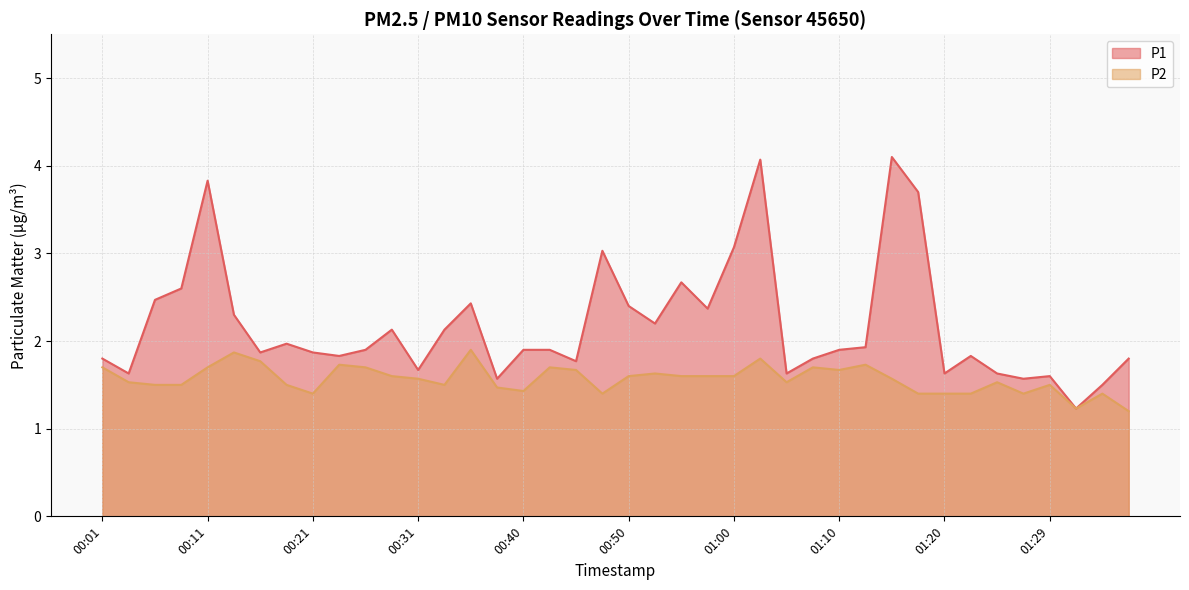

True or false: P2 and P1 intersect in this chart.

False